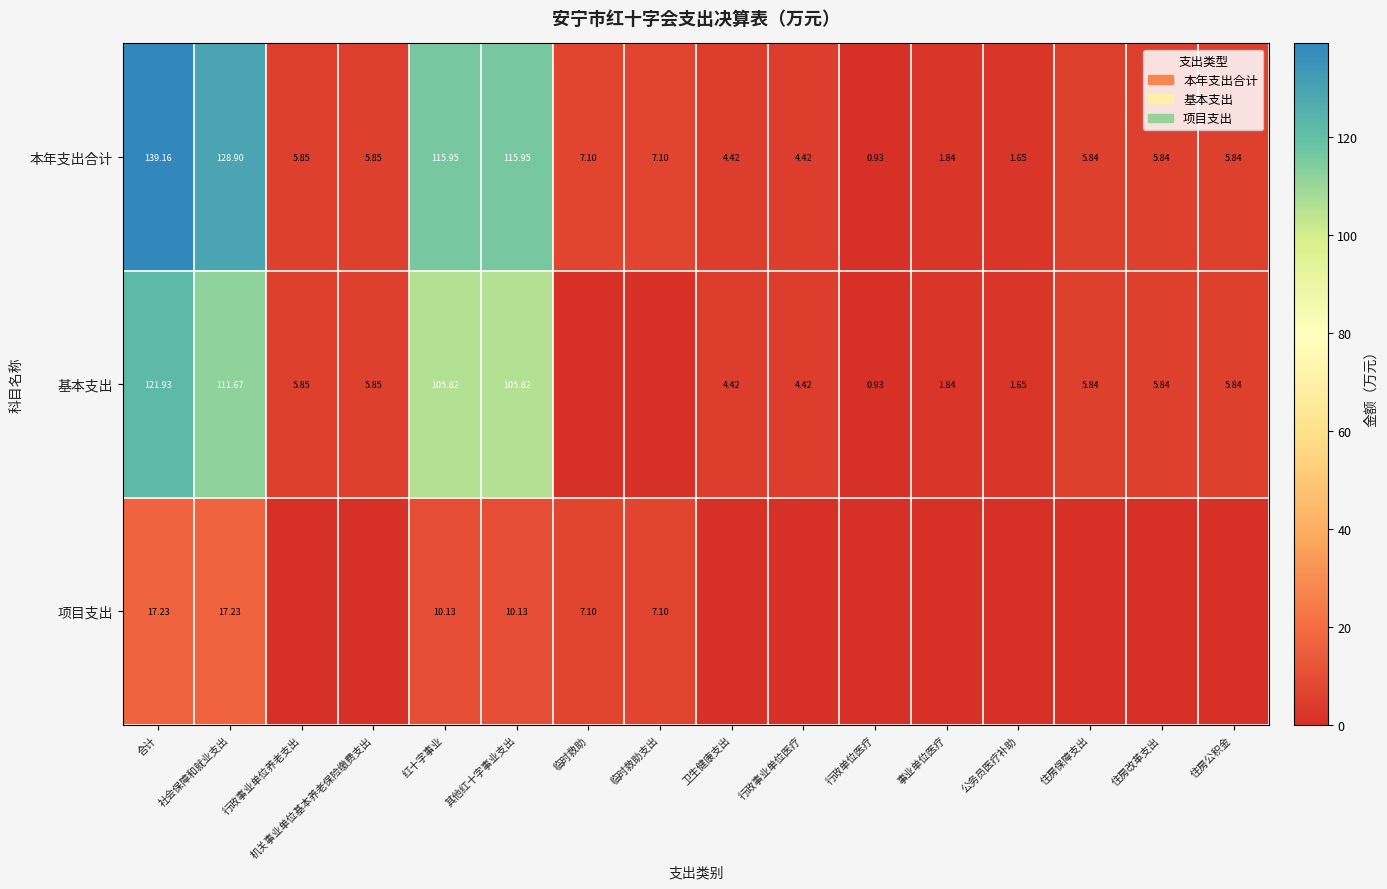

Is it true that 本年支出合计 equals 0.5 at 行政单位医疗?

False